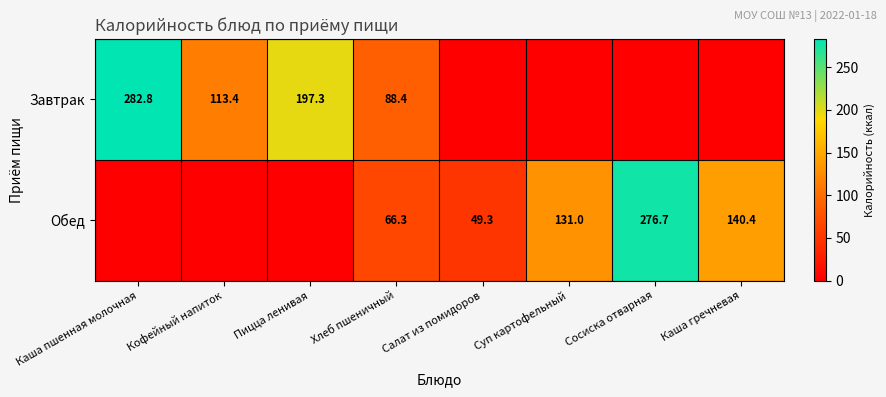

What is the total value across all series at Салат из помидоров?

49.3